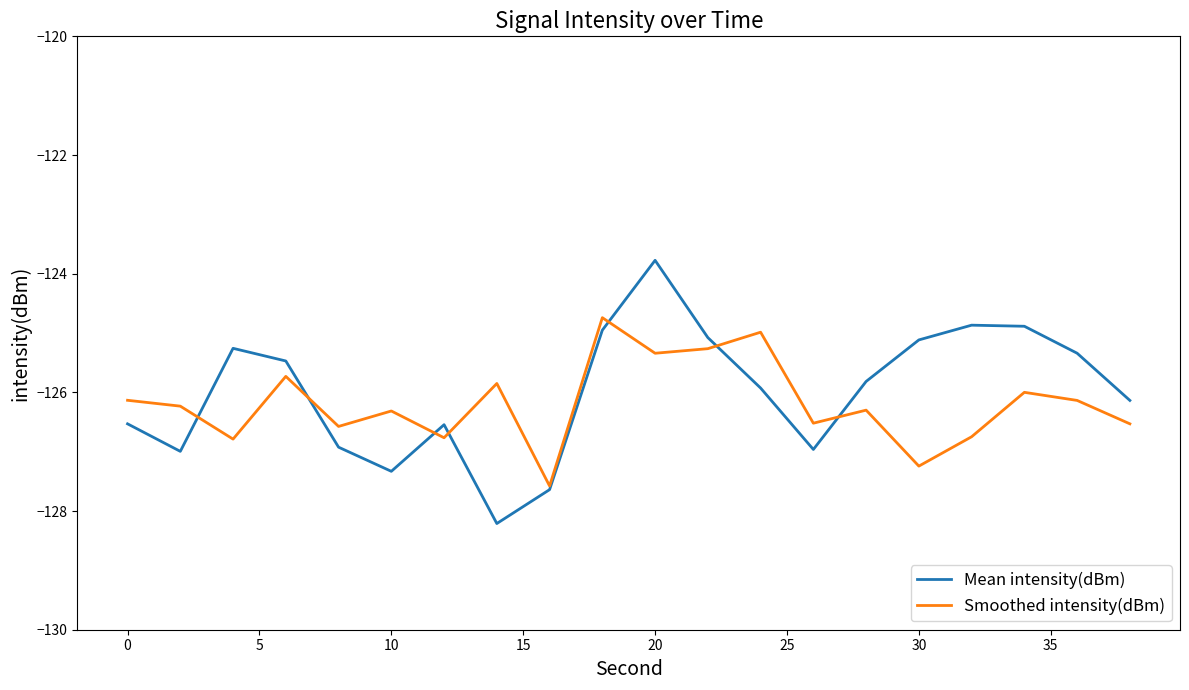

List the series in order of their peak value, lowest first.

Smoothed intensity(dBm), Mean intensity(dBm)